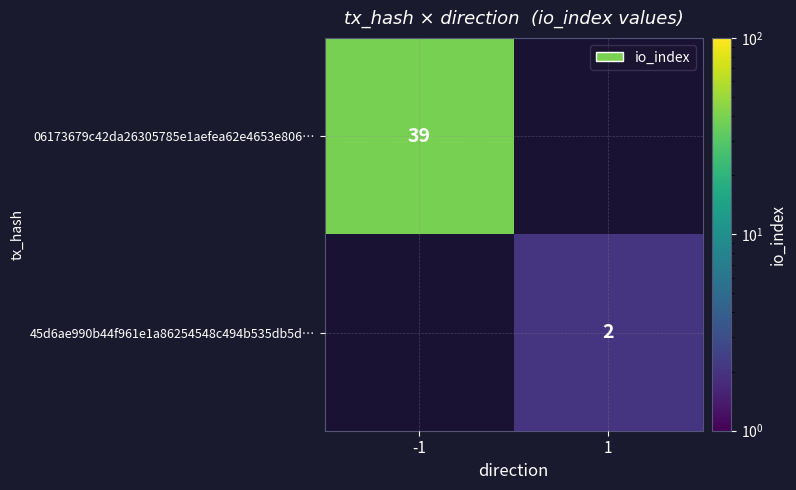

Is it true that 45d6ae990b44f961e1a86254548c494b535db5d… equals 3 at 1?

False